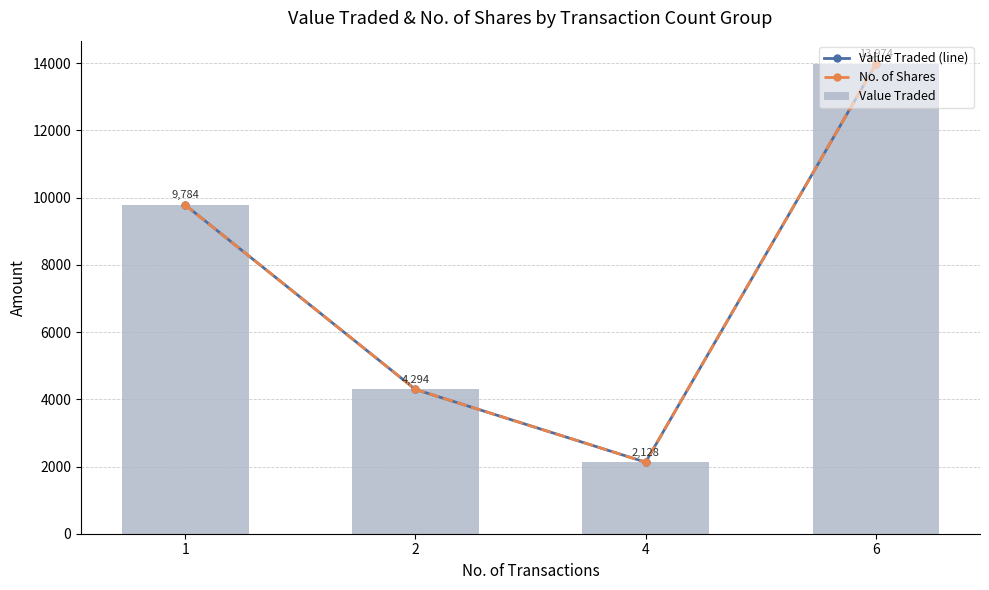

What value does the No. of Shares series have at 4, to the nearest 100?

2100